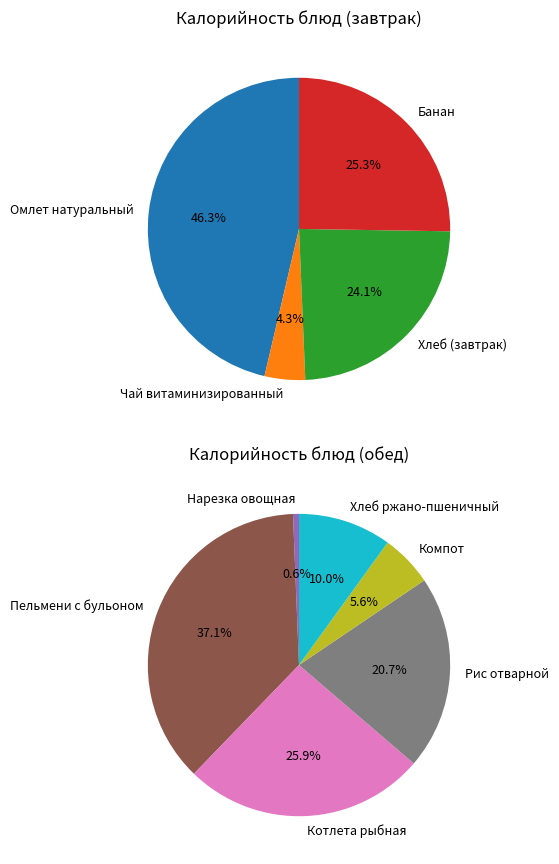

Does any single category account for the majority?

No